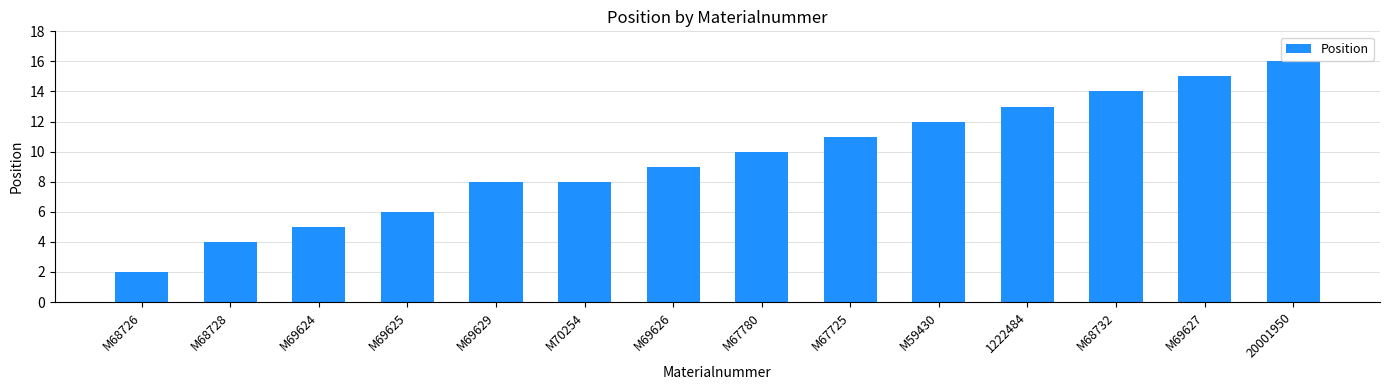

What is the sum of all values?

133